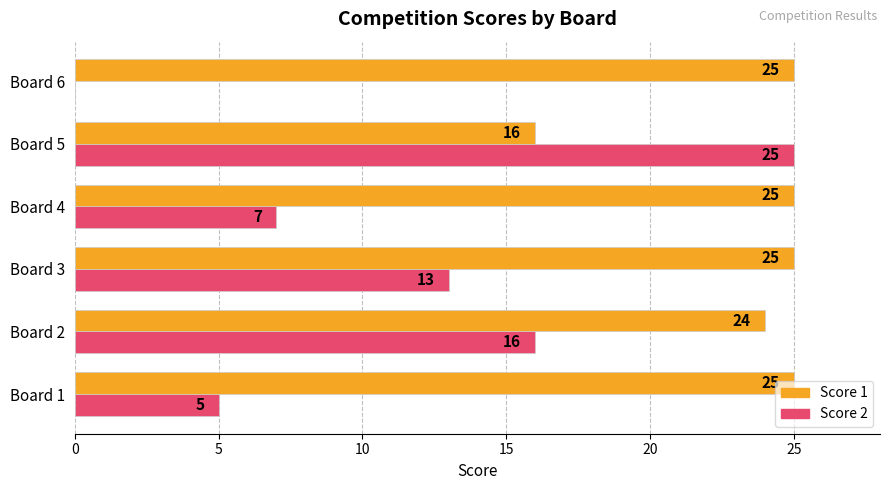

Which series changed the most between Board 5 and Board 6?

Score 2